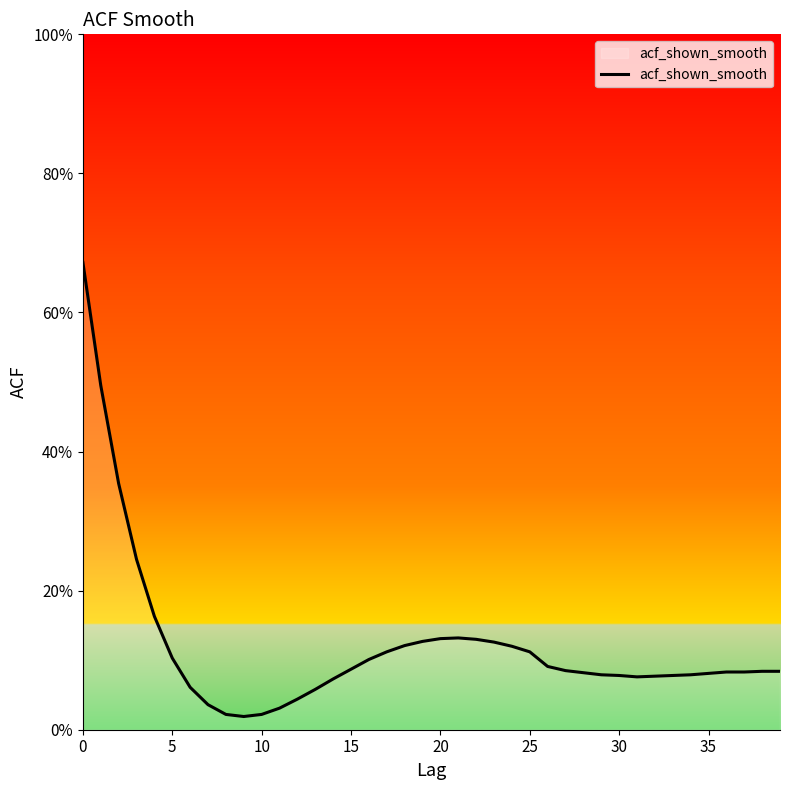

Does the chart display data point markers on the line(s)?

No